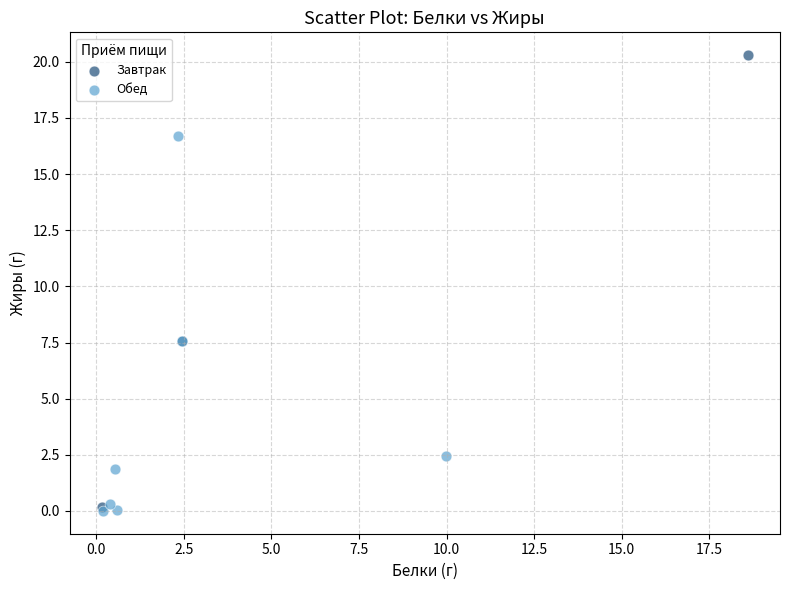

Which series reaches the maximum Y coordinate?

Завтрак